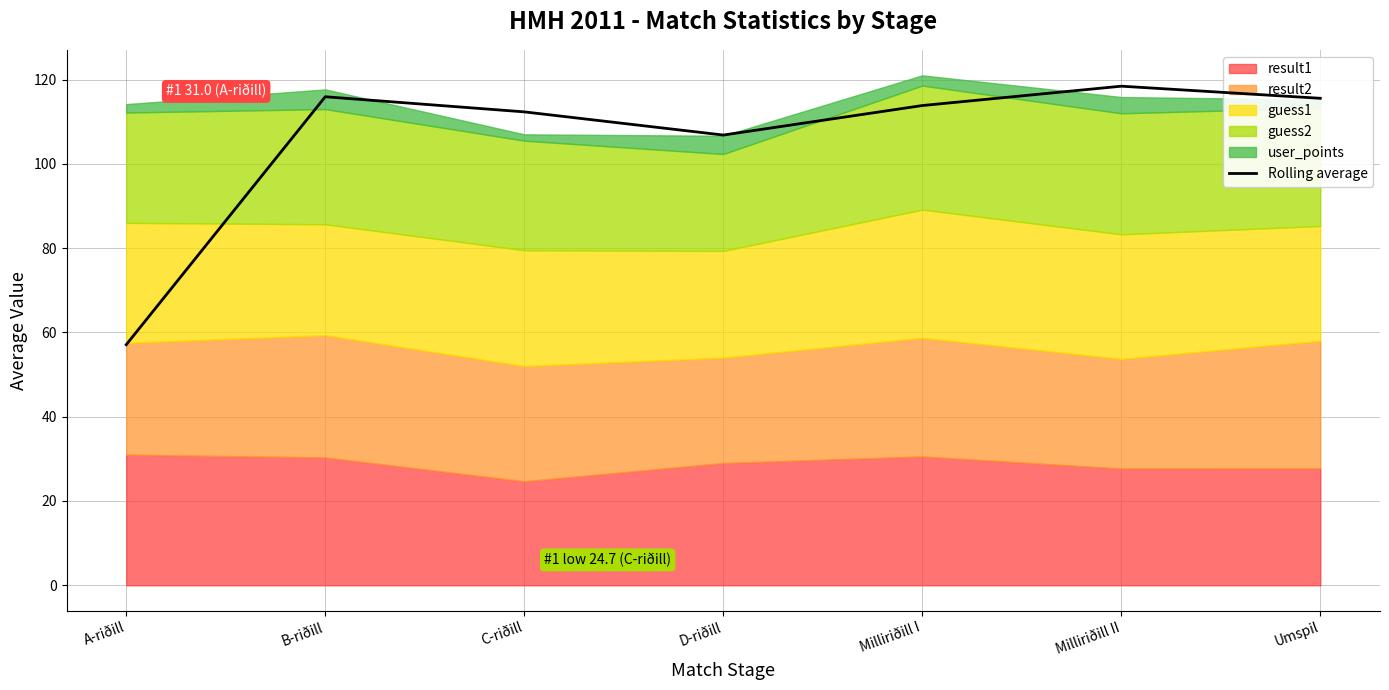

True or false: the data shows 153.6 at D-riðill.

False